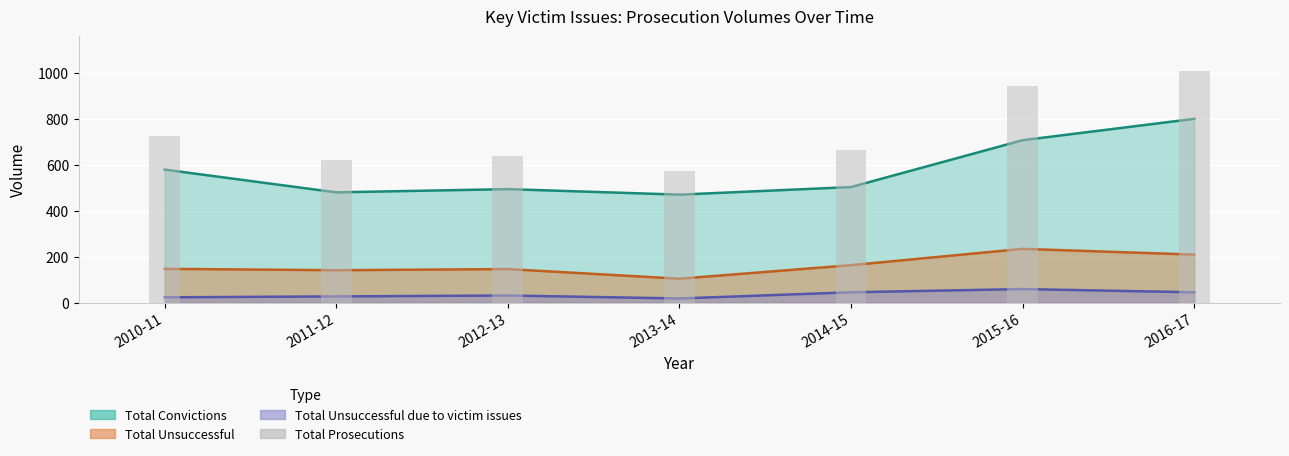

The value at 2011-12 is 621. True or false?

True